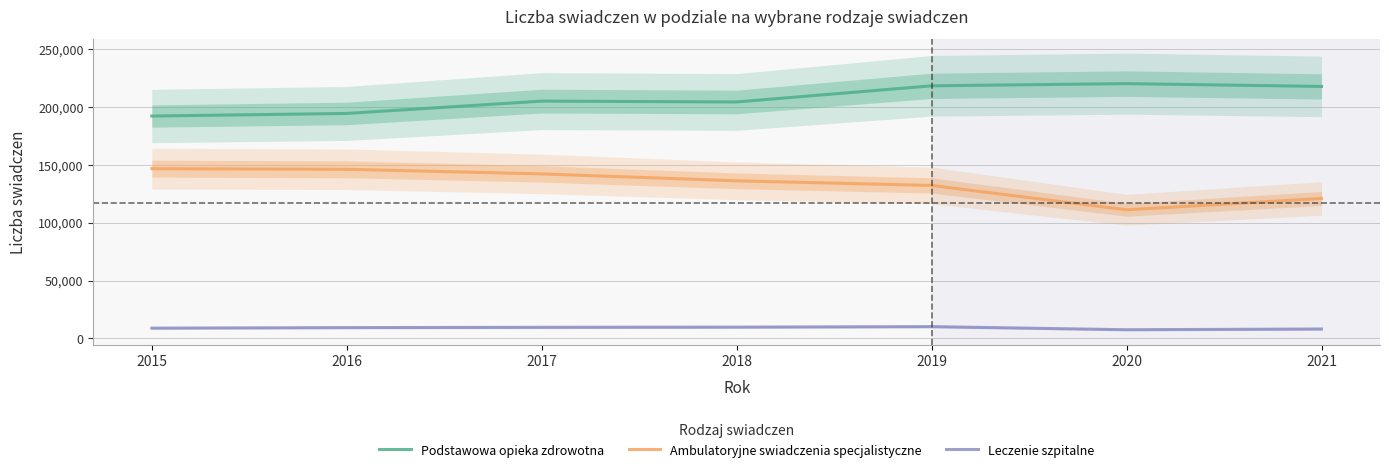

Does the chart display data point markers on the line(s)?

No